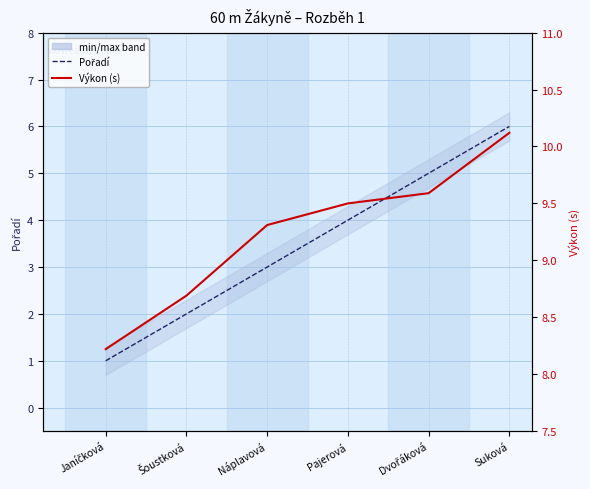

How many data points in Výkon are less than 9?

2